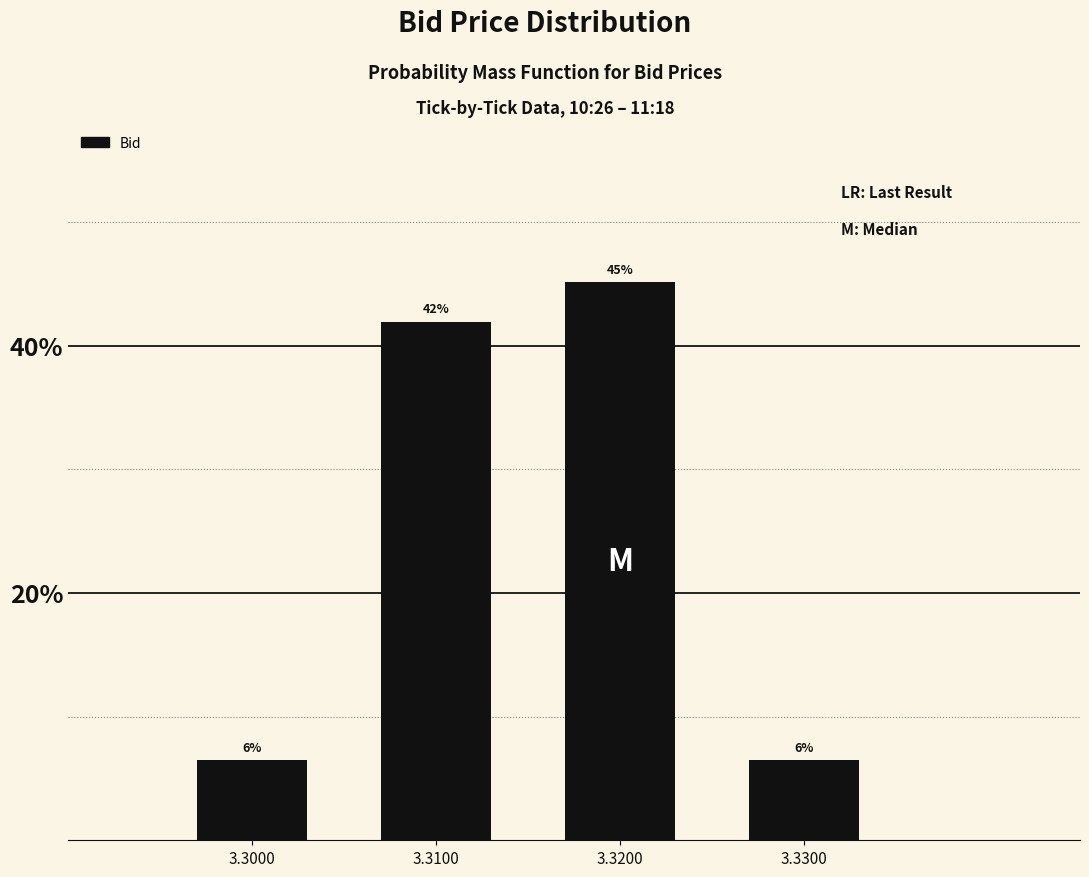

What is the maximum value shown in the chart?

45.2